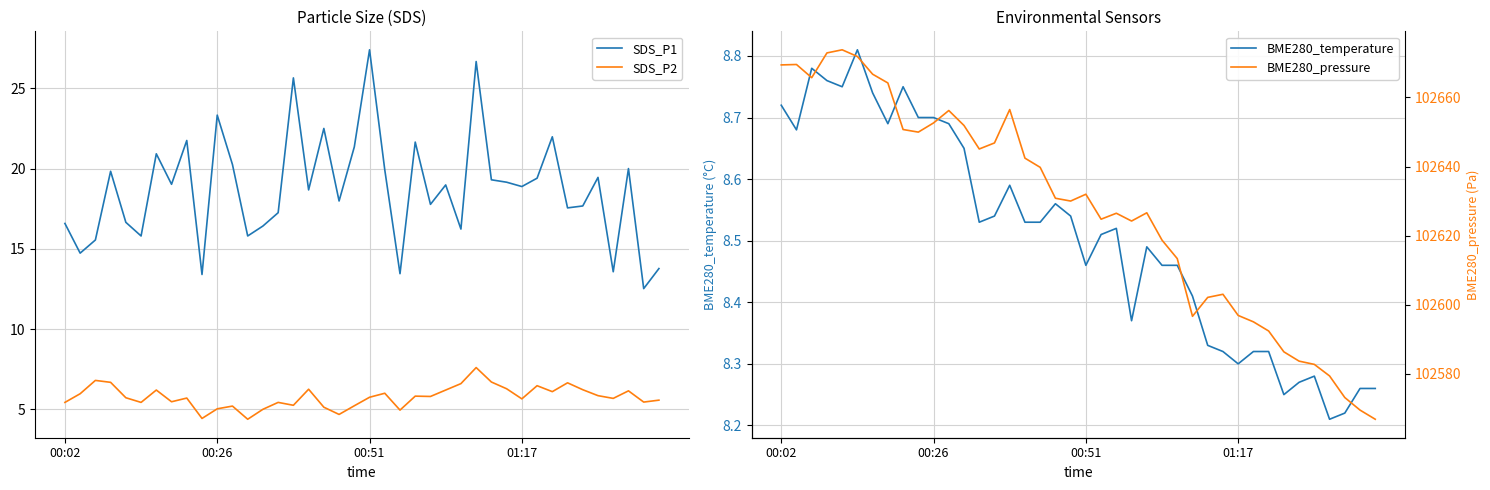

The BME280_temperature series shows 8.8 at 5. True or false?

True